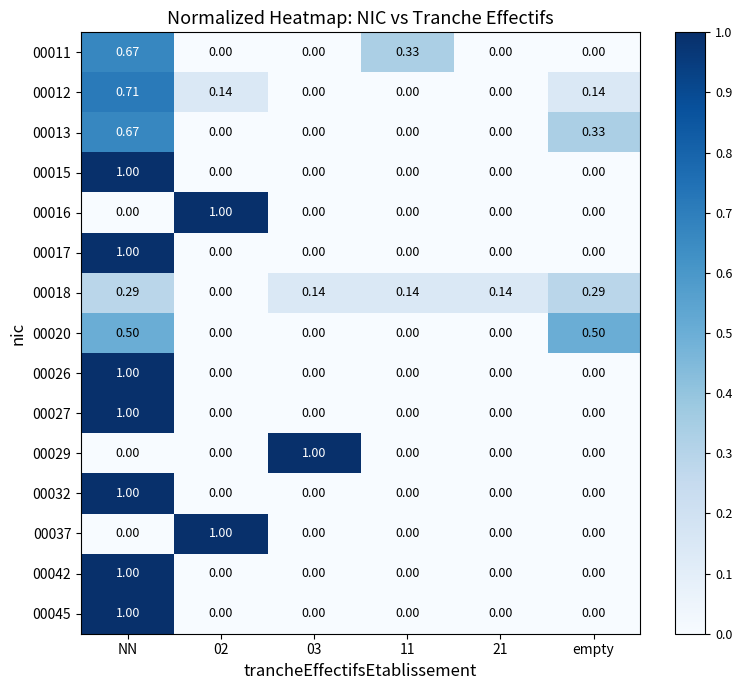

At which category is the sum across all series the highest?

NN